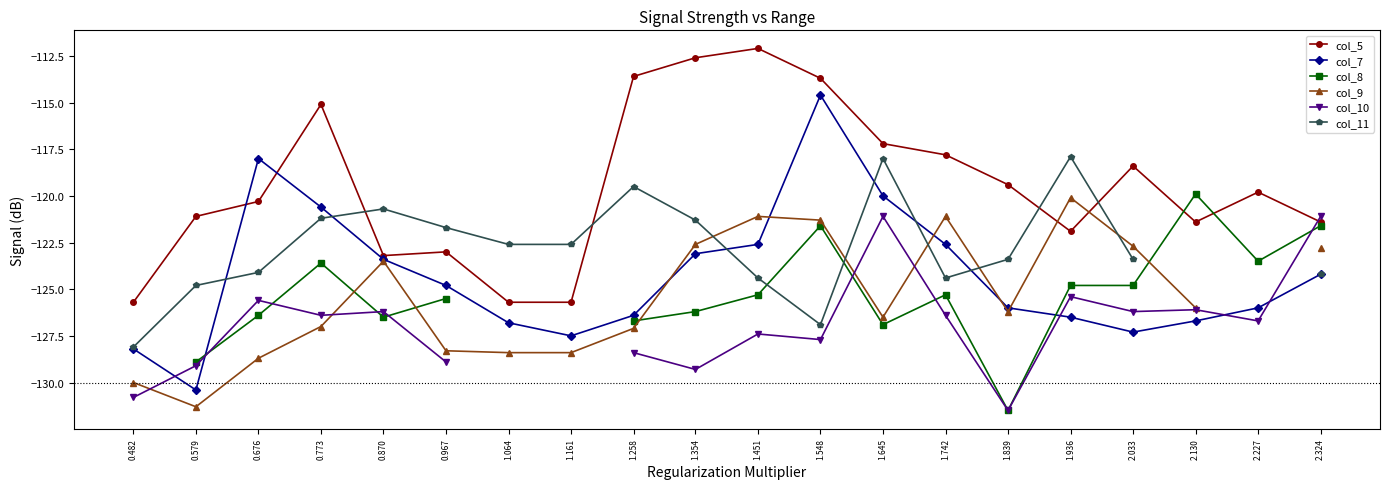

How many values in col_8 are below zero?

17